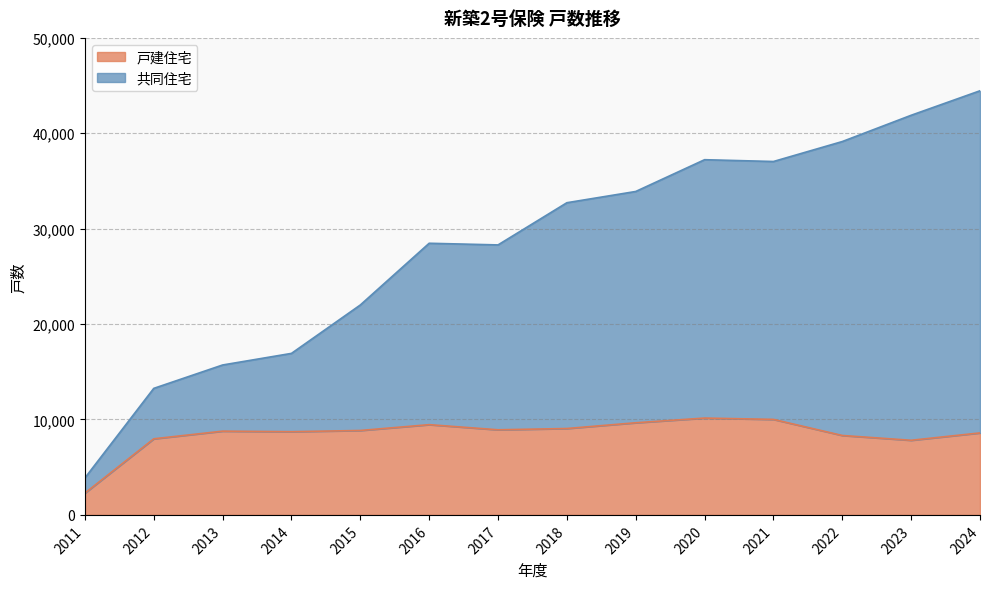

Rank the series at 2012 from highest to lowest value.

共同住宅, 戸建住宅